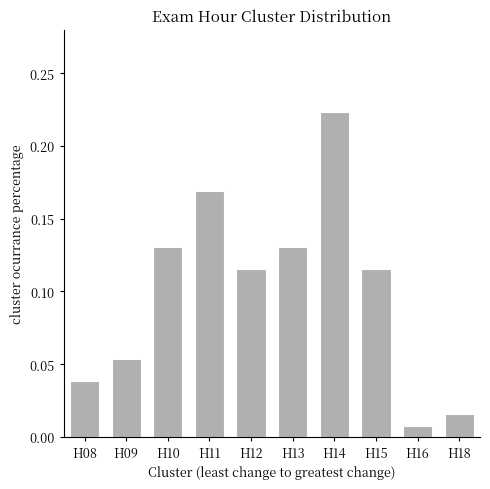

How many bars are there in total?

10